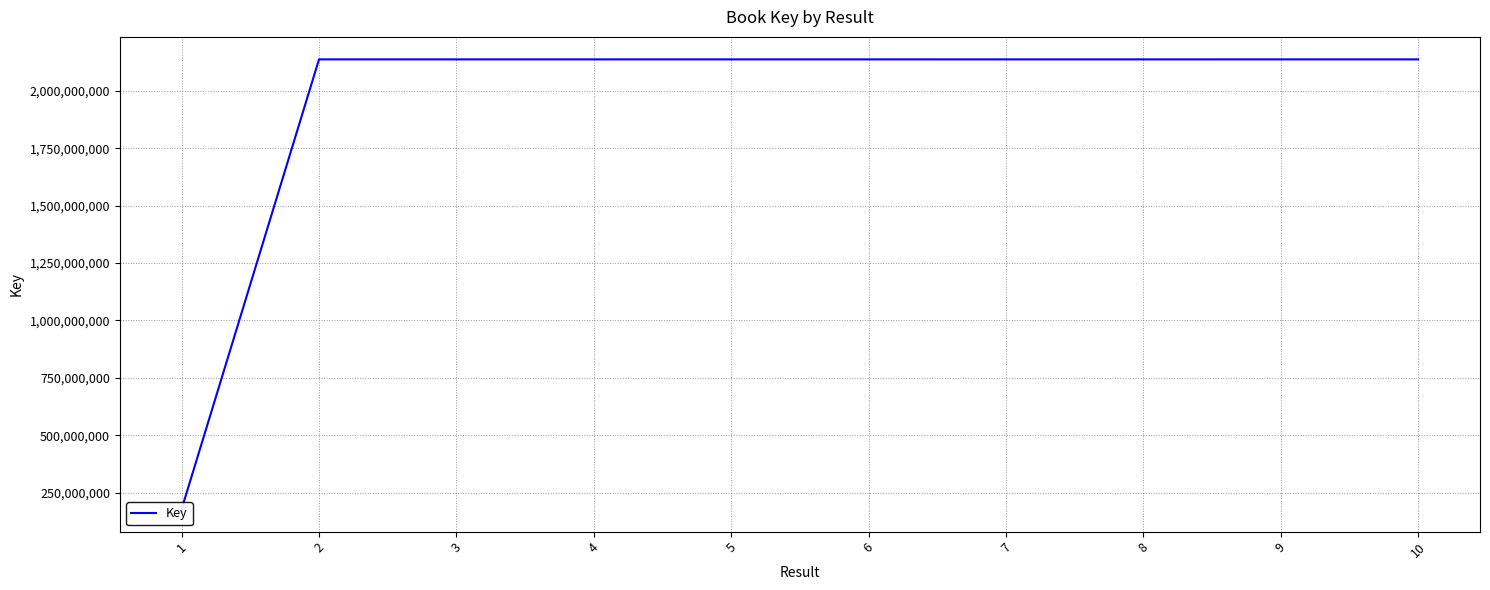

Which label corresponds to the smallest value in the chart?

1